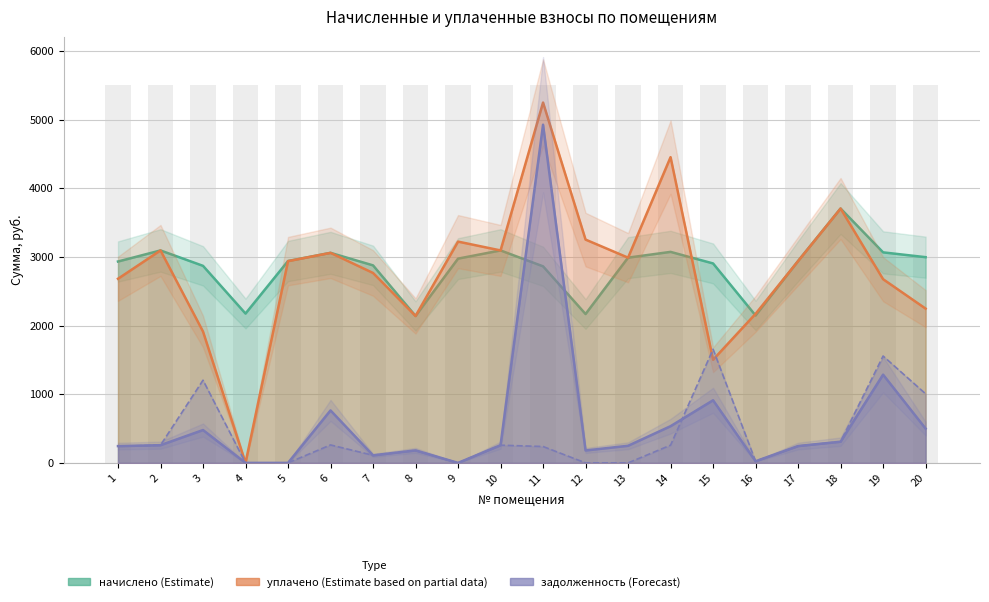

Is it true that уплачено (col_4) equals 4543.6 at 19?

False